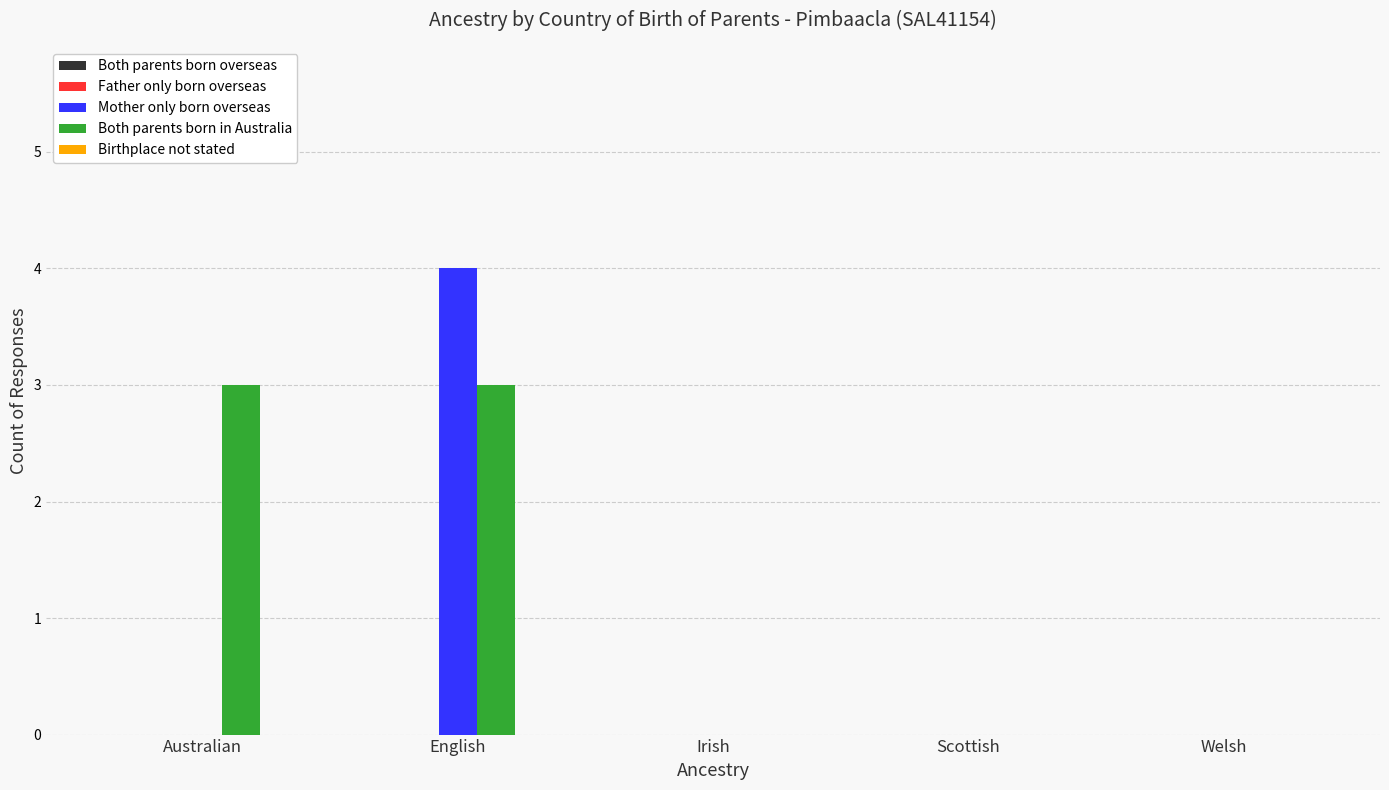

How many groups of bars are there?

5